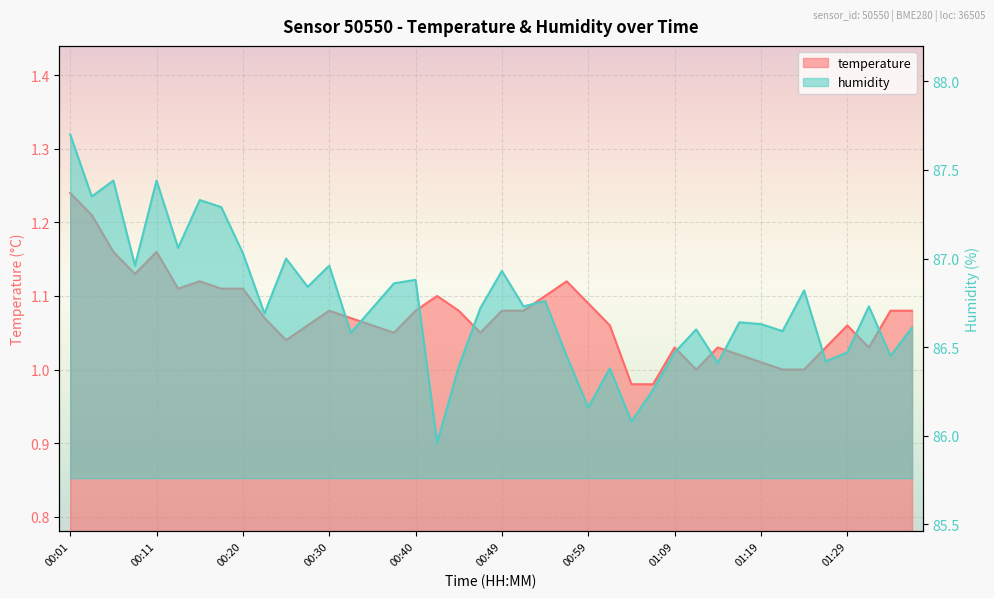

Which series changed the most between 00:16 and 00:25?

humidity